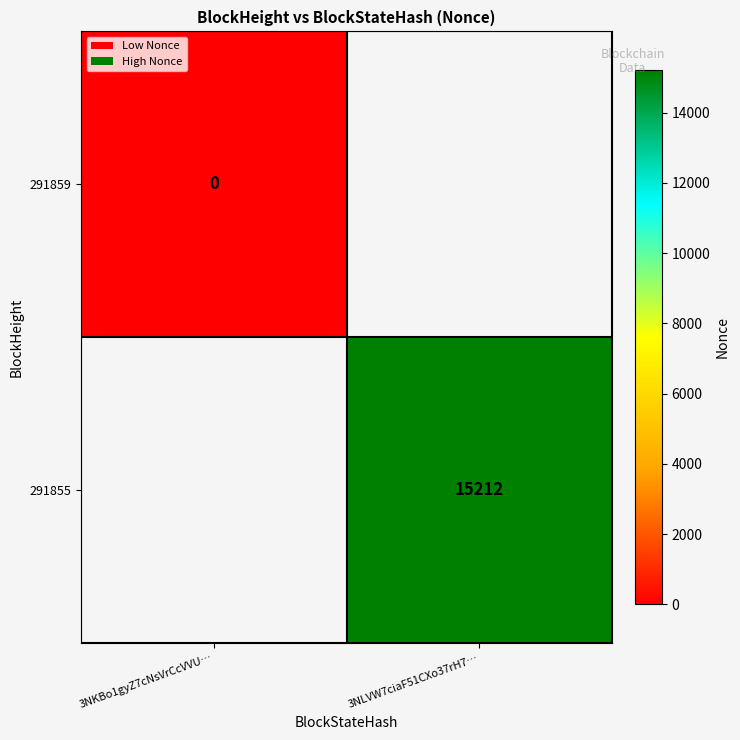

Is it true that 291855 equals 3050 at 3NLVW7ciaF51CXo37rH7…?

False